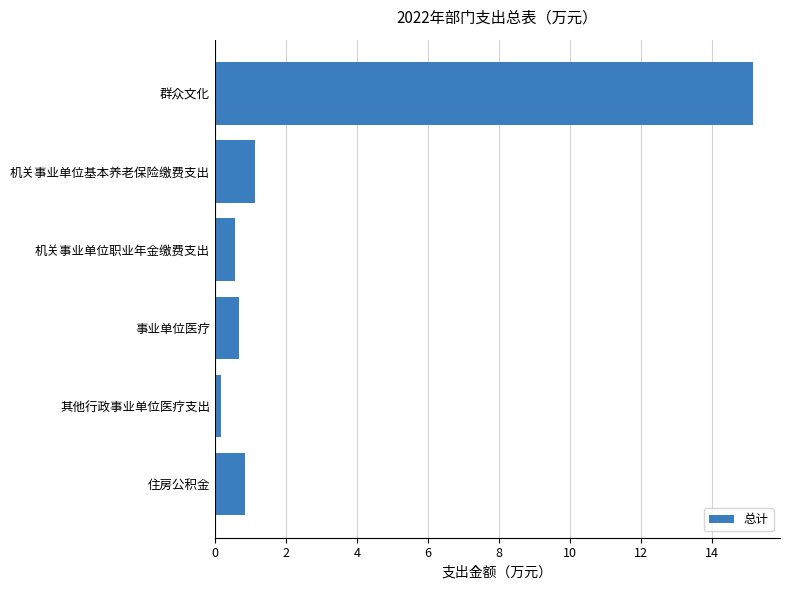

Does the chart contain any negative values?

No